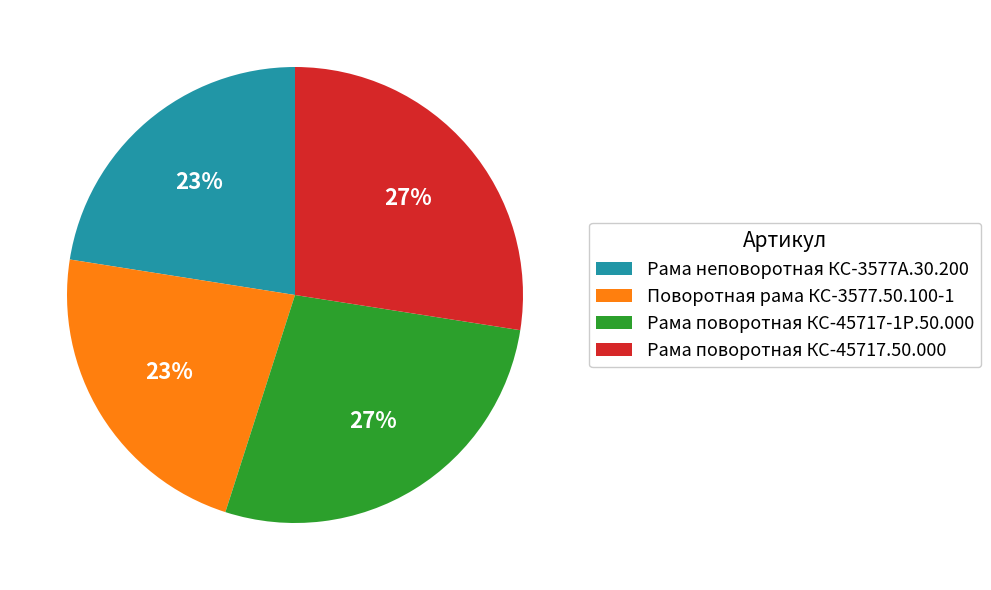

To the nearest percent, what percentage of the pie is Рама поворотная КС-45717-1Р.50.000?

27%